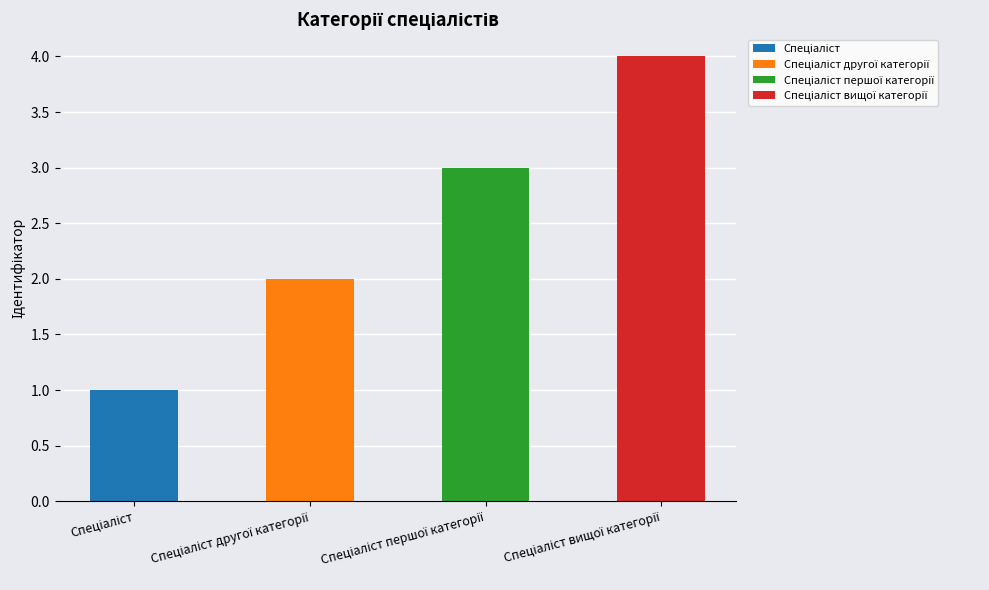

Count the number of categories in the chart.

4